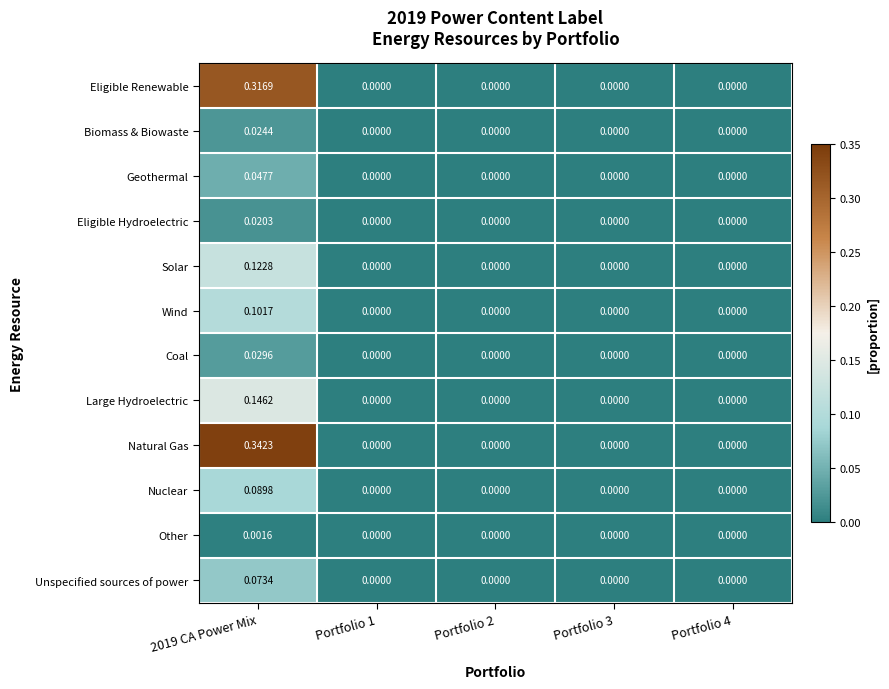

Rank the series by their maximum value, from highest to lowest.

Natural Gas, Eligible Renewable, Large Hydroelectric, Solar, Wind, Nuclear, Unspecified sources of power, Geothermal, Coal, Biomass & Biowaste, Eligible Hydroelectric, Other